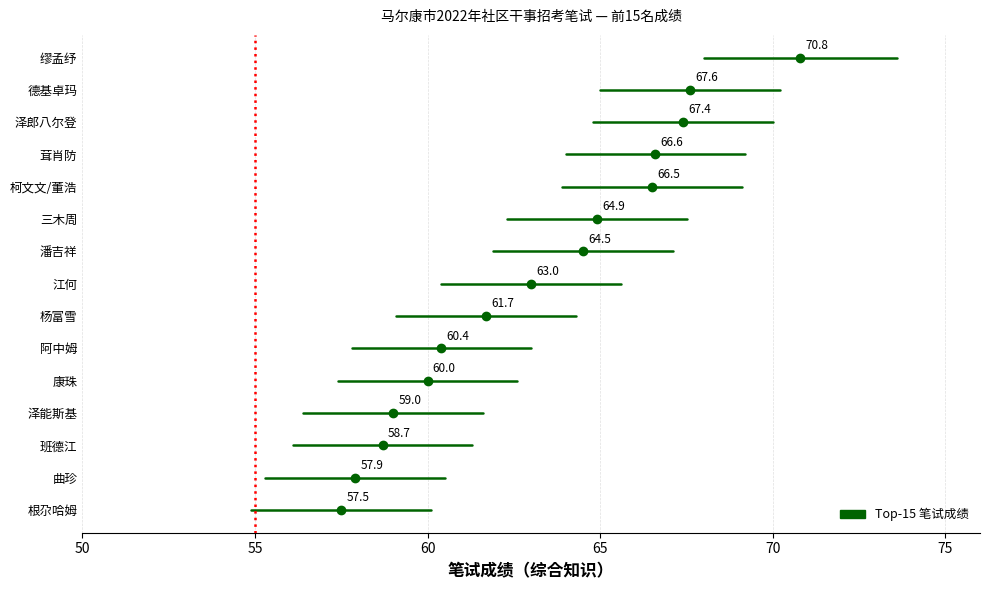

The ci_high series shows 79.4 at 曲珍. True or false?

False